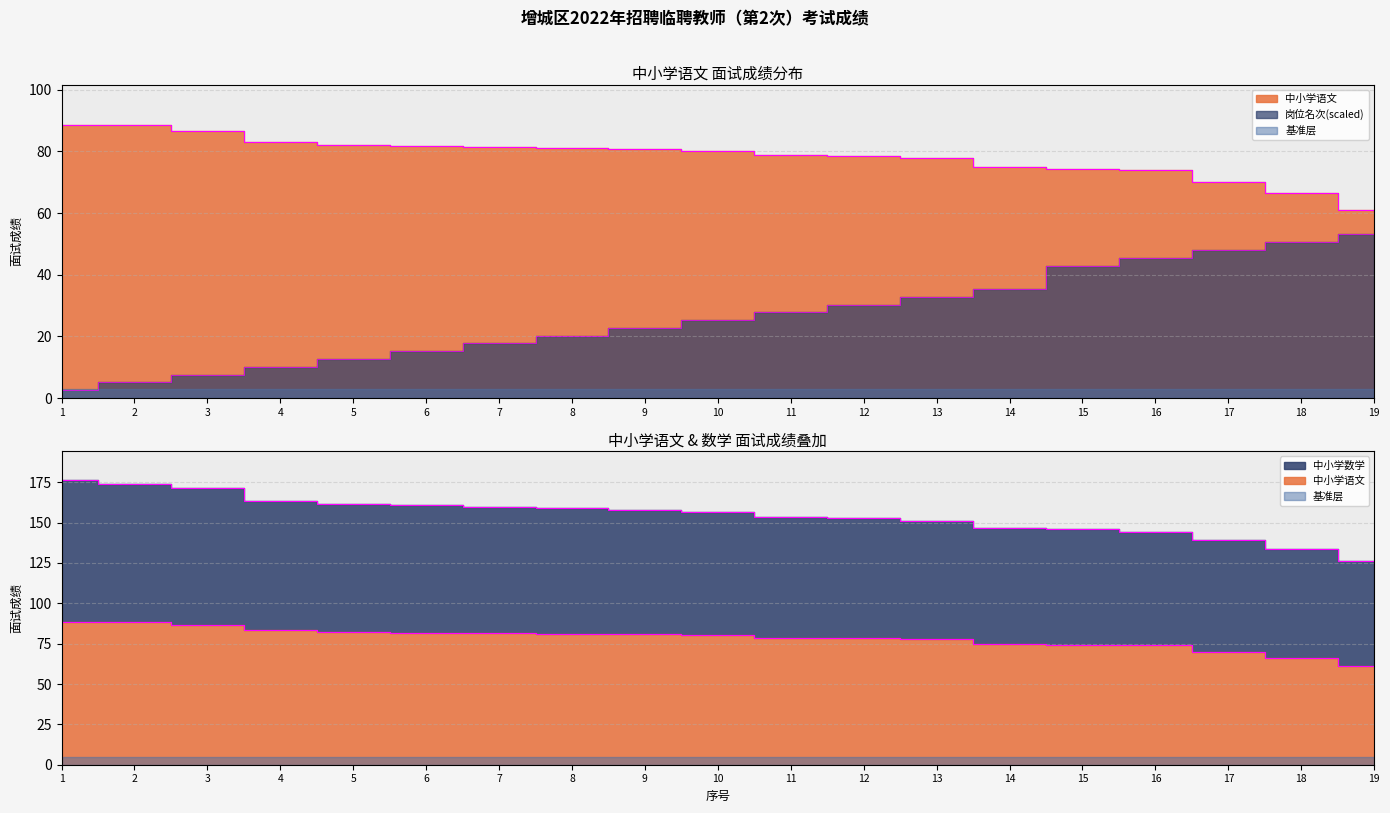

How many lines are shown in the chart?

2